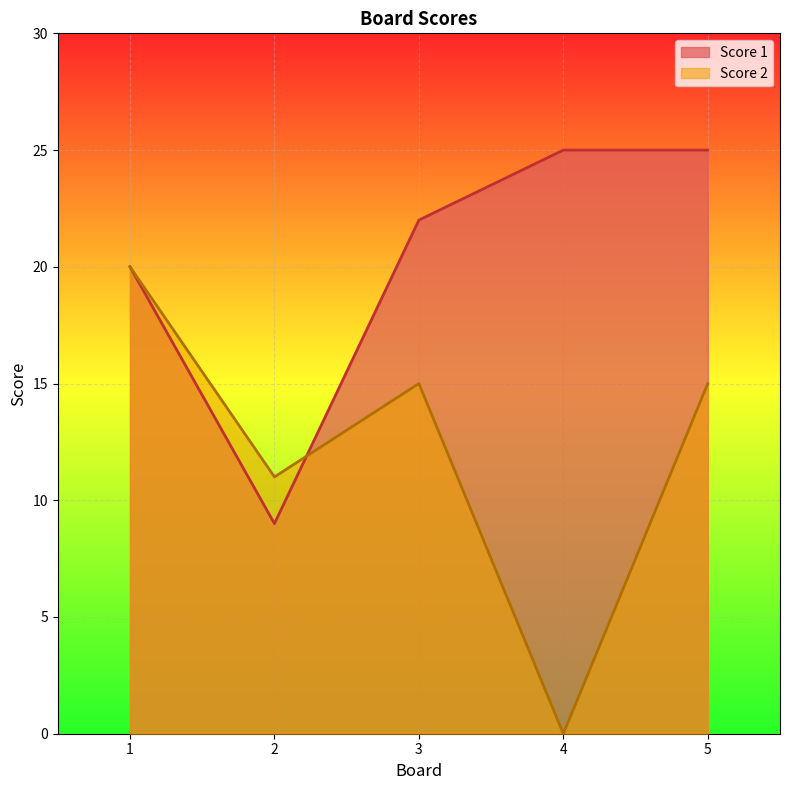

What is the value of the Score 1 point at the 1st from the left?

20